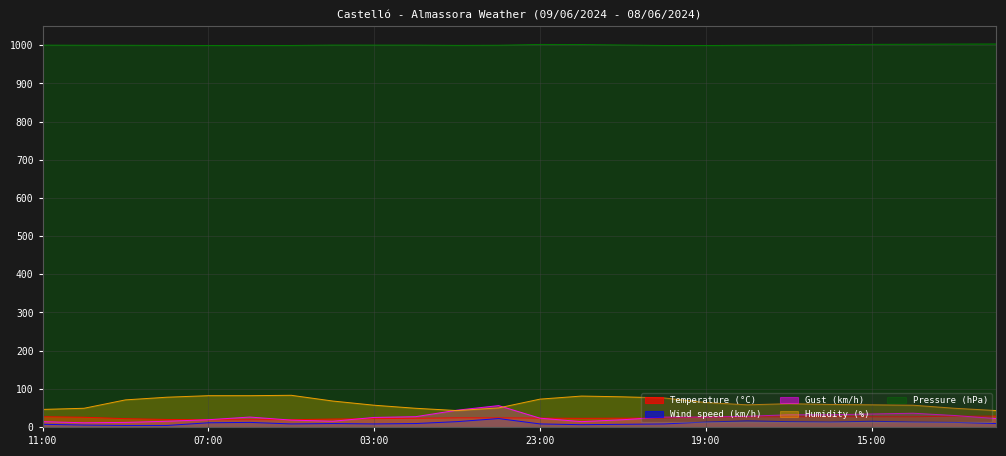

Does the chart display data point markers on the line(s)?

No